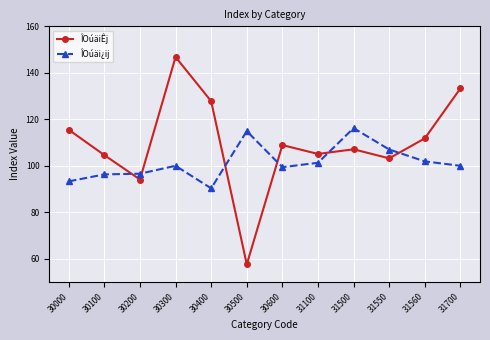

Which series changed the most between 30400 and 31700?

ÎOúäi¿ij